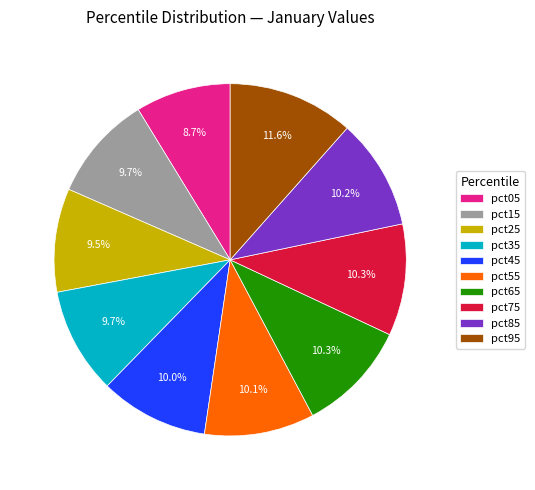

Count the number of slices in the pie.

10